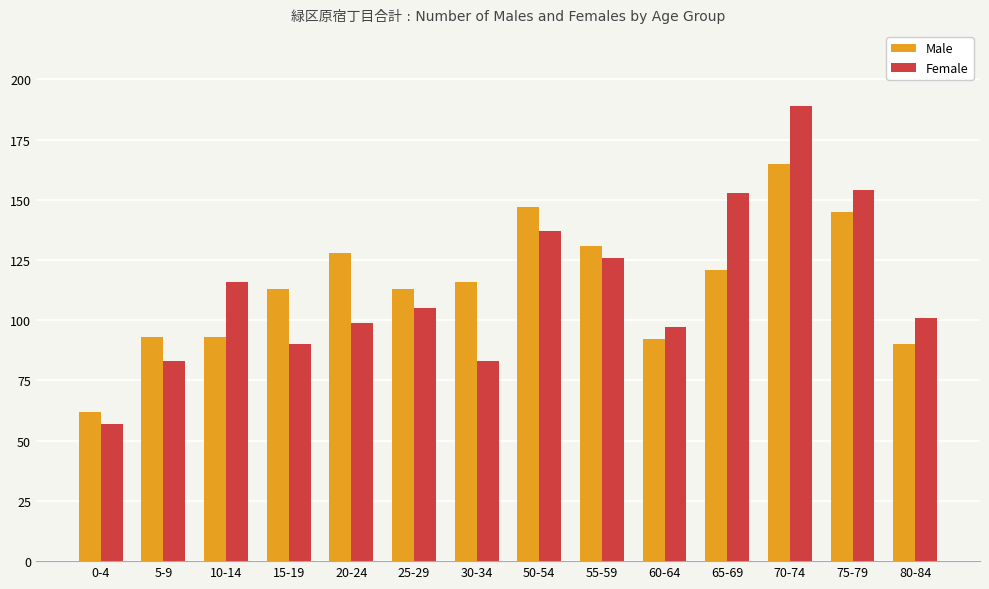

What is the total value across all series at 5-9?

176